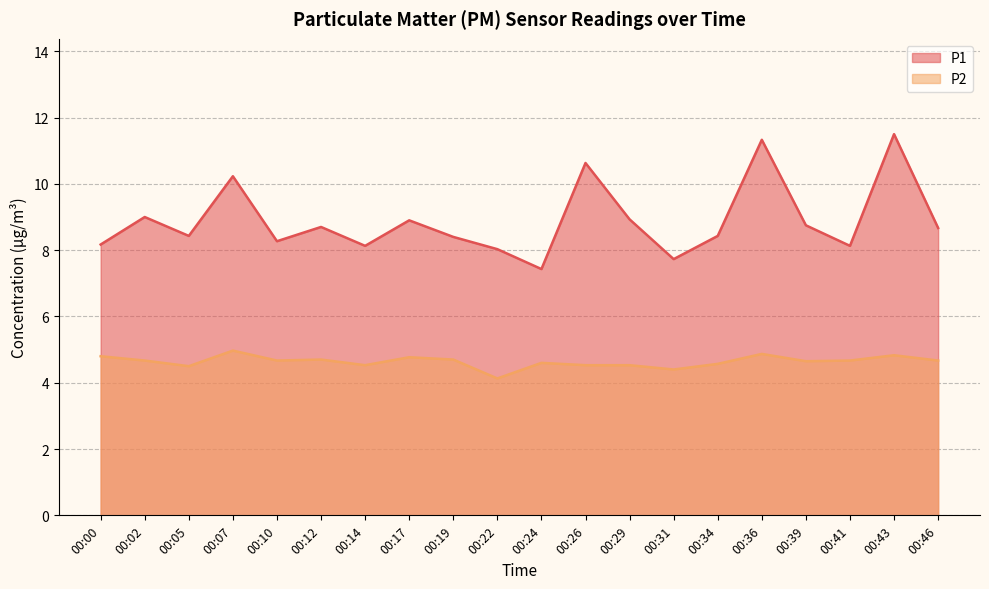

List the labels in order of P1 value, largest first.

00:43, 00:36, 00:26, 00:07, 00:02, 00:29, 00:17, 00:39, 00:12, 00:46, 00:05, 00:34, 00:19, 00:10, 00:00, 00:14, 00:41, 00:22, 00:31, 00:24